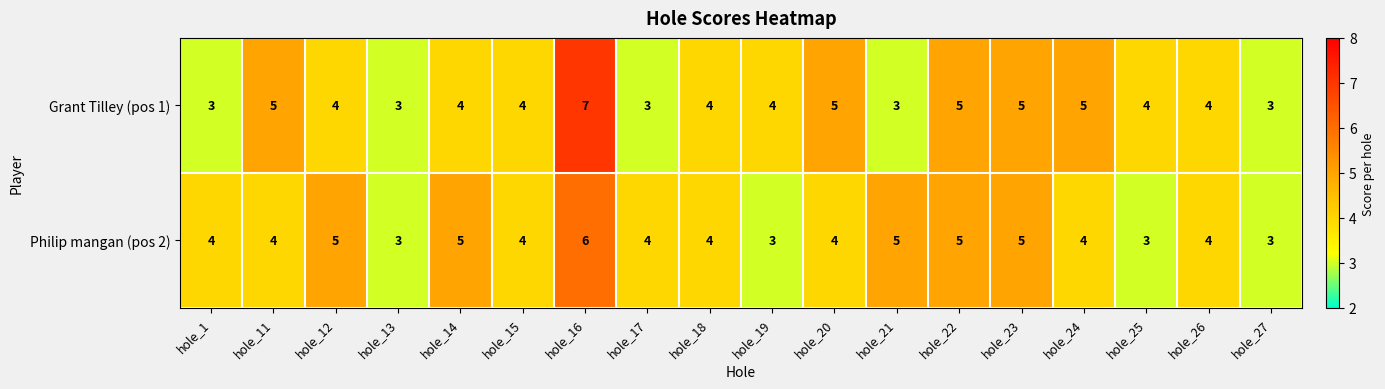

What is the total value across all series at hole_13?

6